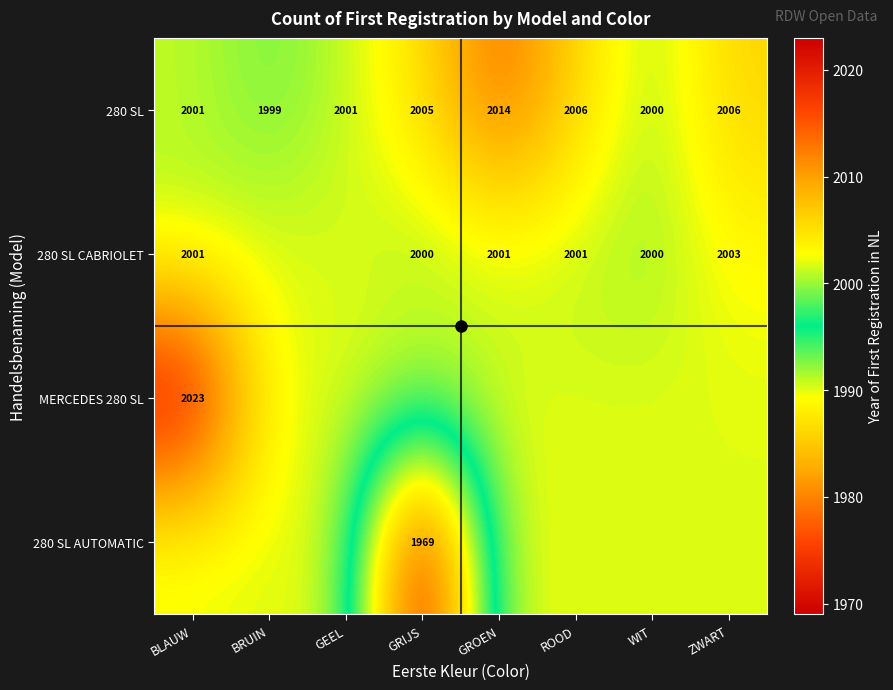

Which category has the lowest value in the 280 SL series?

BRUIN